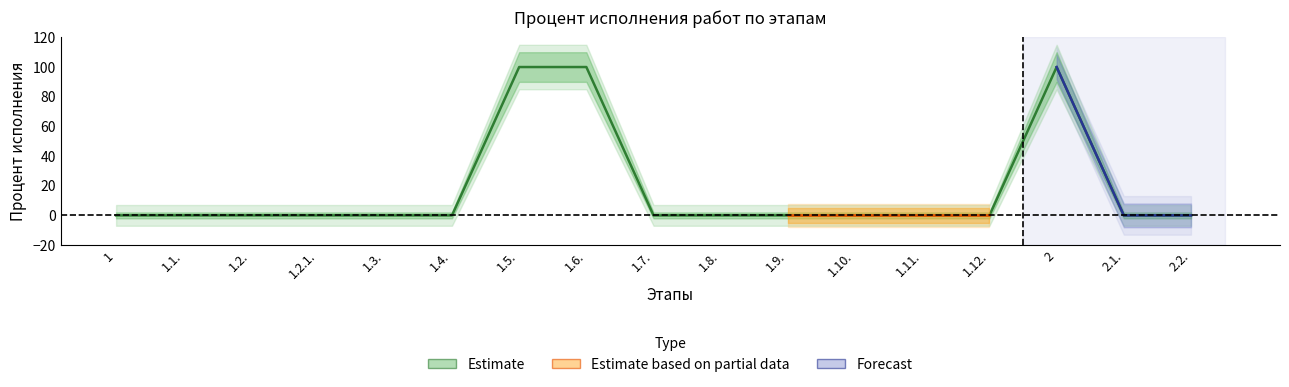

How many lines are shown in the chart?

1